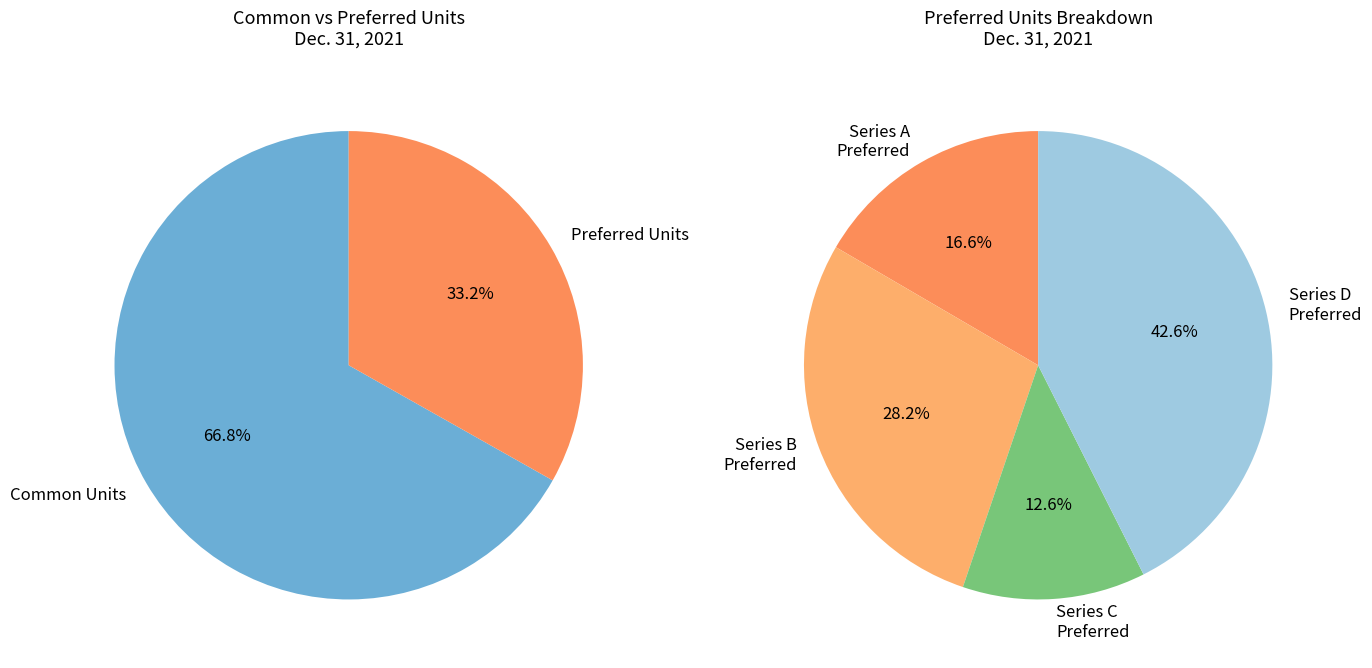

What percentage do Limited partners common units outstanding and Series D preferred units outstanding together represent?

80.9%